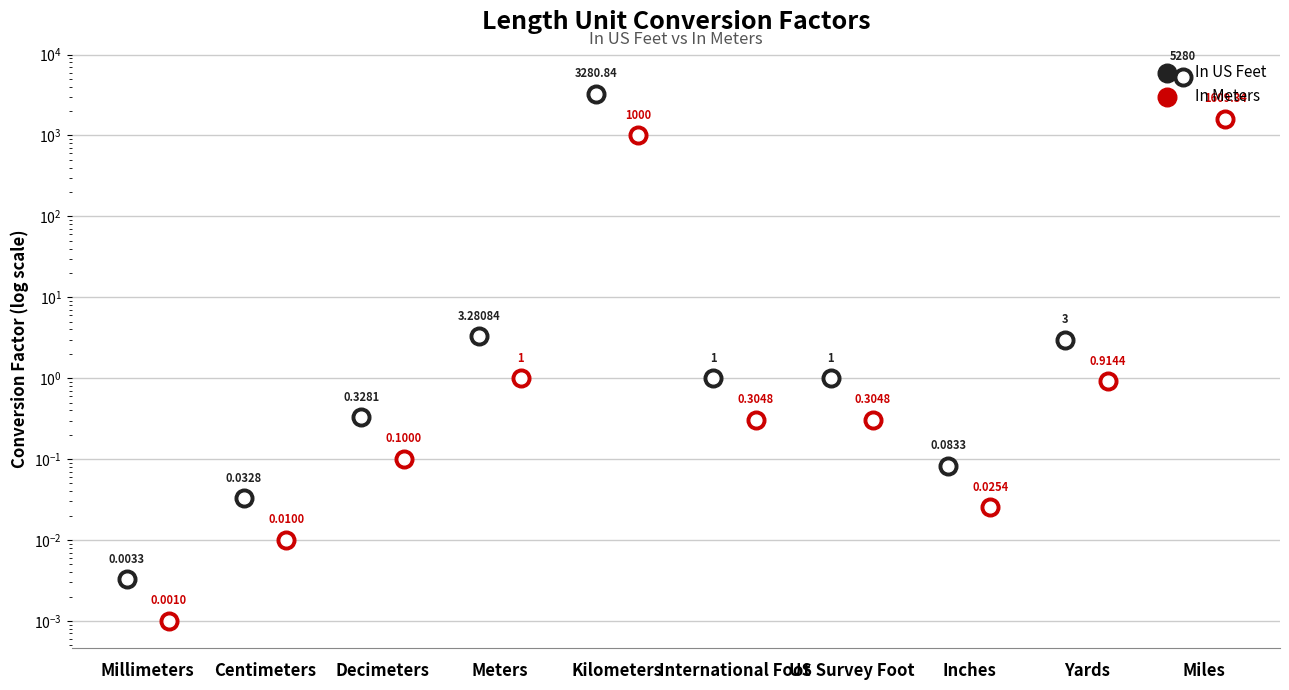

At which category is the sum across all series the highest?

Miles